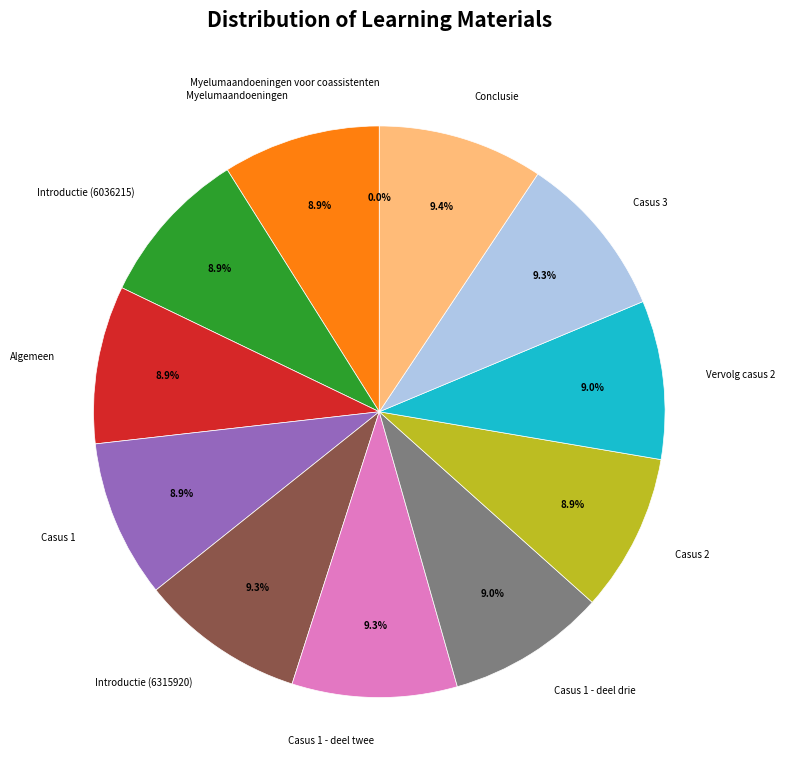

Approximately how many times larger is the value at Casus 1 - deel drie compared to Myelumaandoeningen voor coassistenten?

6069616.0